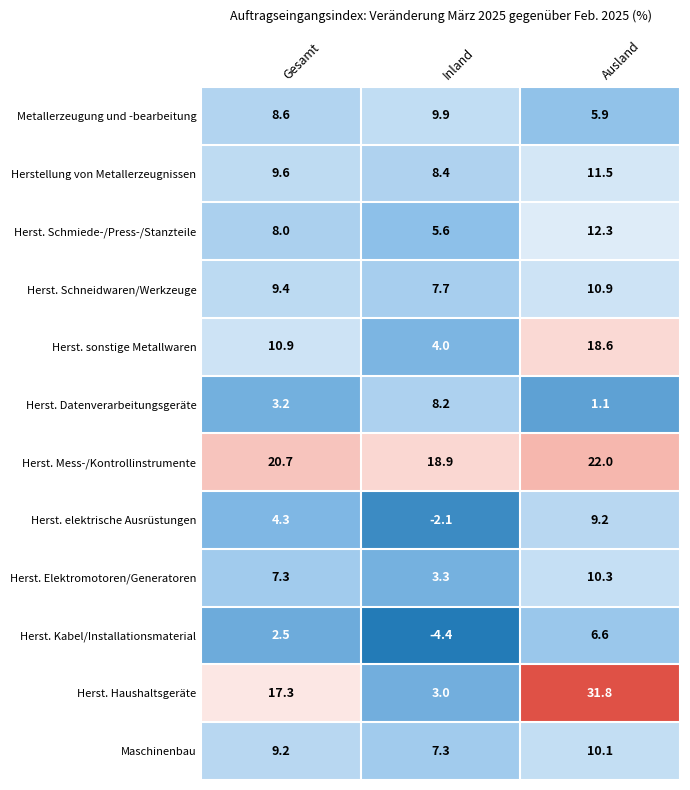

The Herst. Kabel/Installationsmaterial series shows -4.4 at Inland. True or false?

True